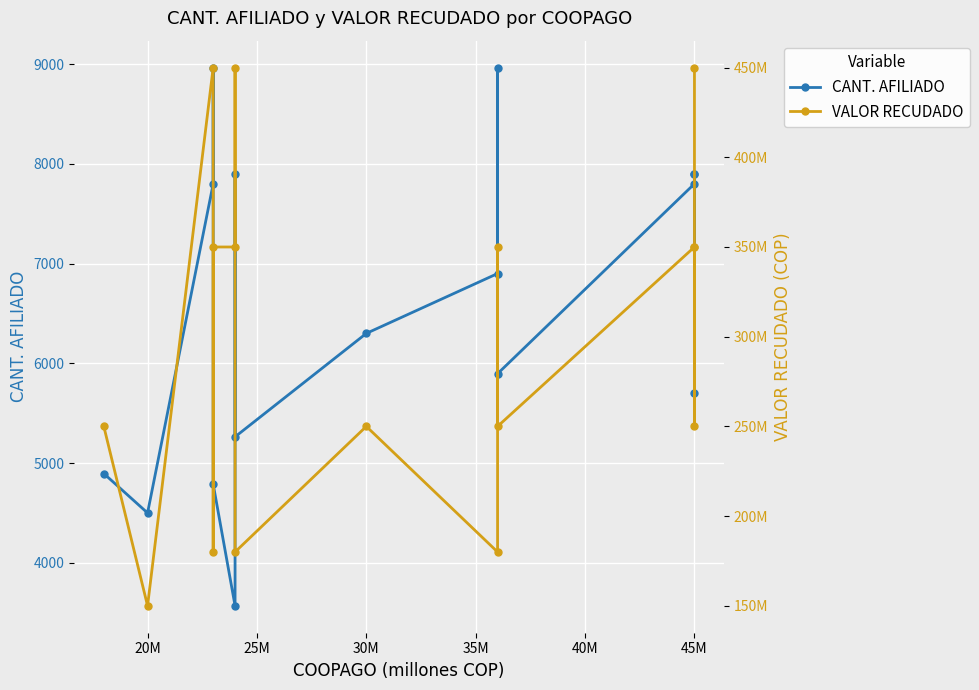

What is the greatest value displayed?

450000000